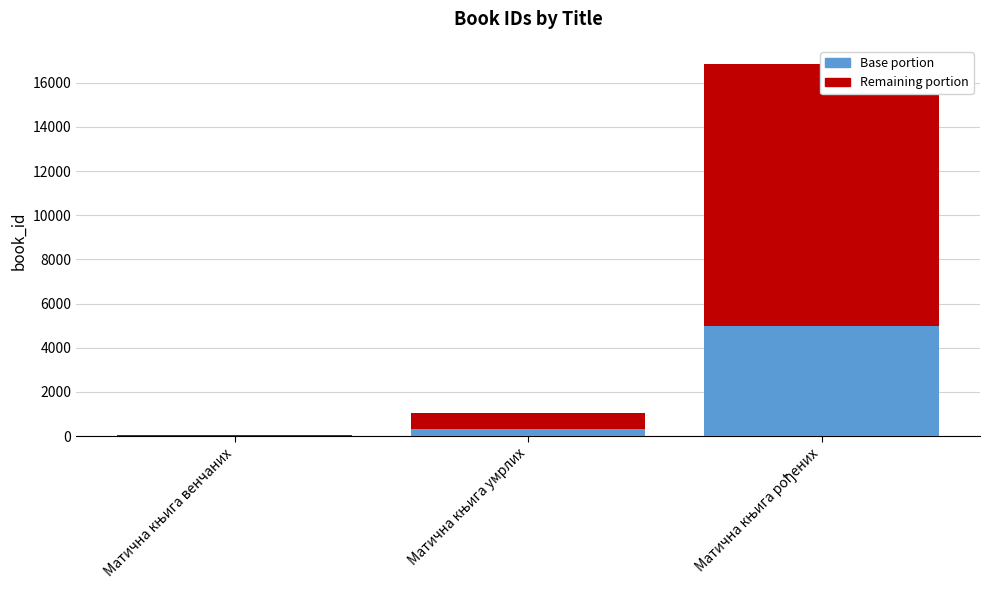

What is the label of the 1st bar from the right?

Матична књига рођених